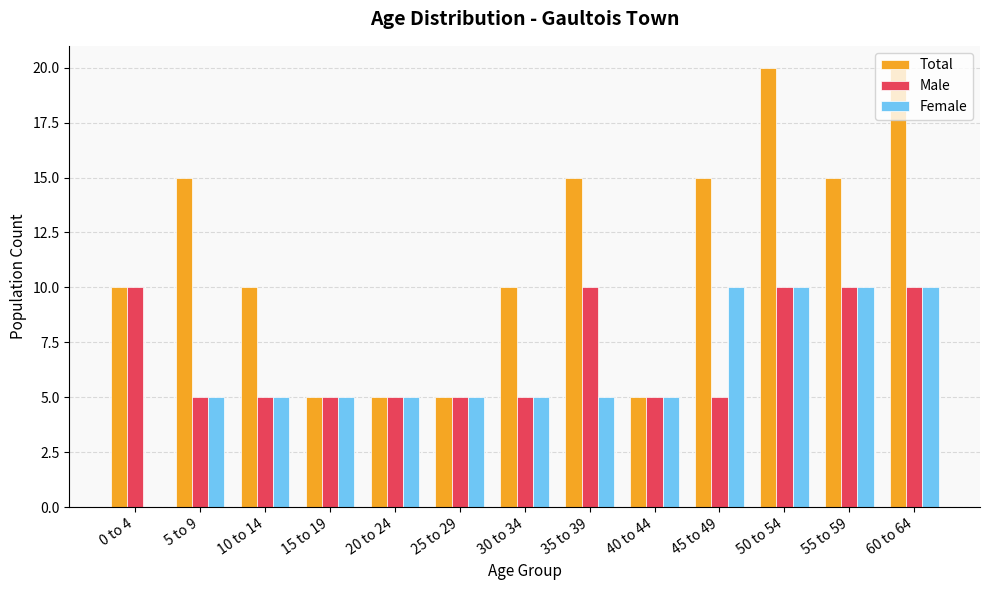

True or false: Female has a value of 5 at 15 to 19.

True